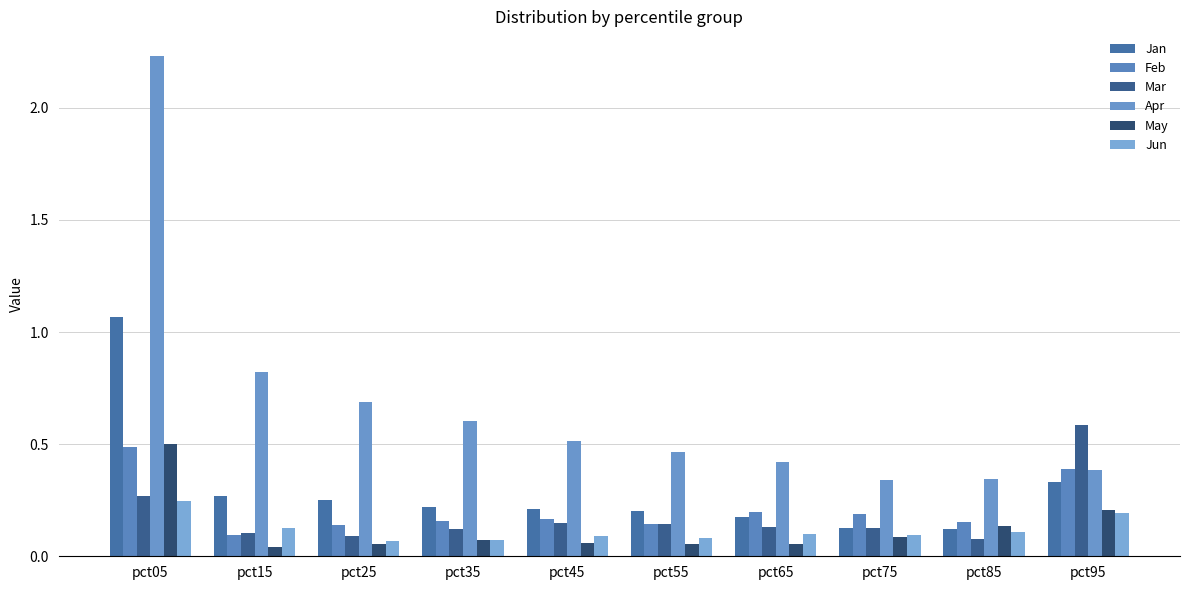

What is the value of the Apr bar at the 5th from the left?

0.5